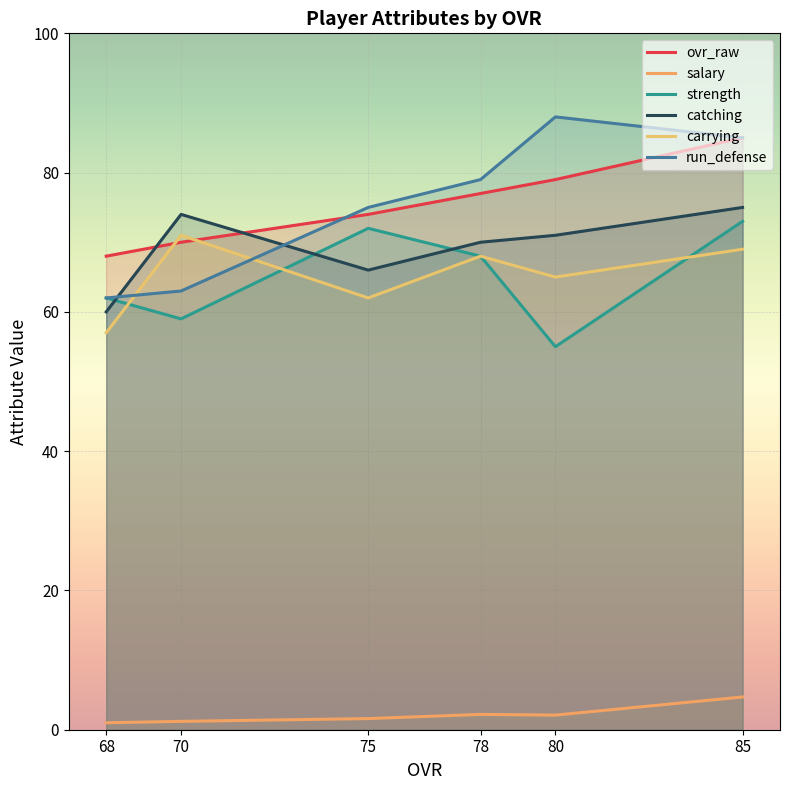

Which series has the largest total across all categories?

ovr_raw